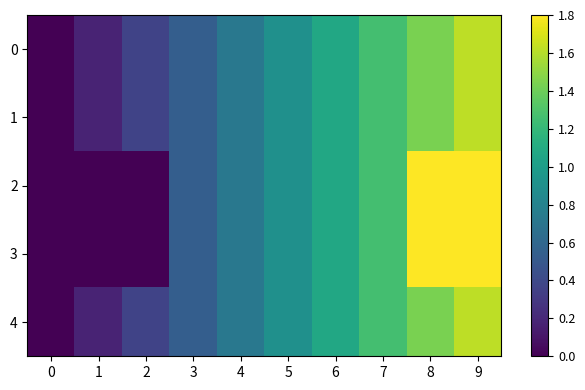

Which category has the highest value across all series?

9